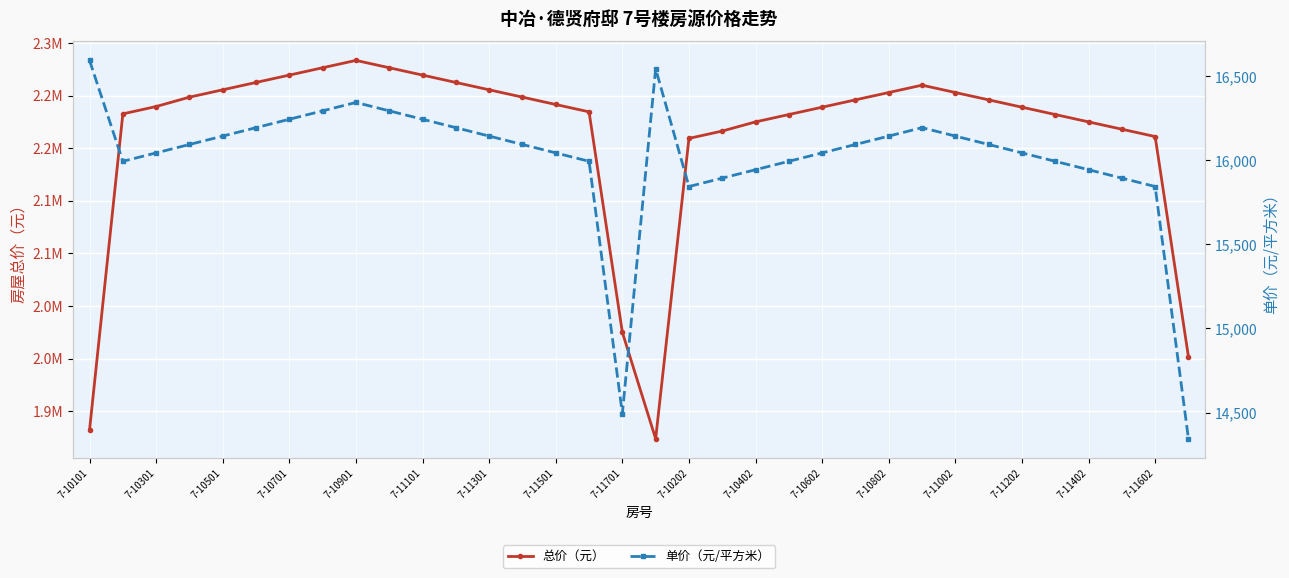

What is the difference between the highest and lowest values at 27?

2229824